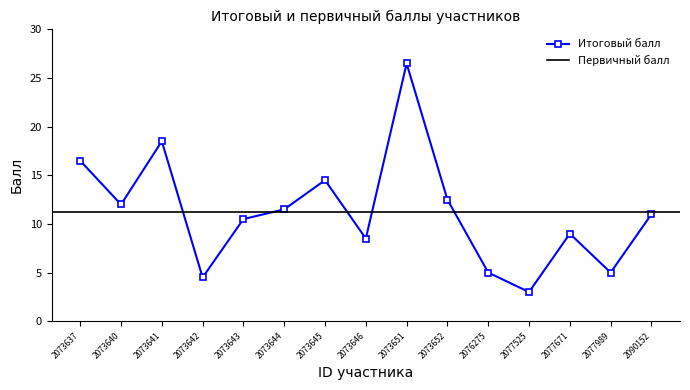

The chart shows a value of 8.7 at 2076275. True or false?

False